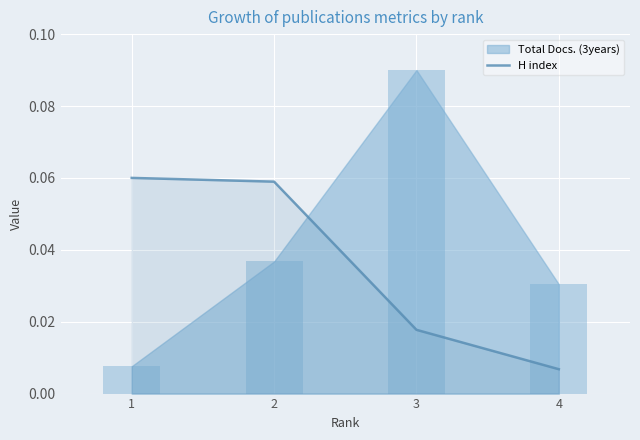

The chart shows a value of 0.0 at 2. True or false?

False